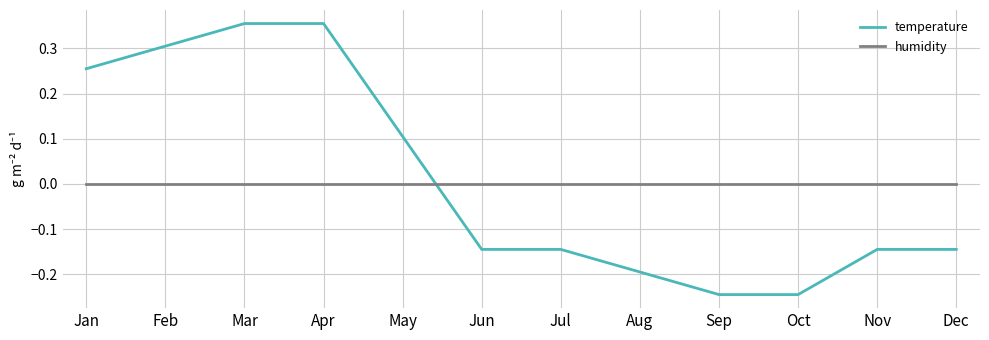

True or false: temperature has a value of 0.2 at May.

False